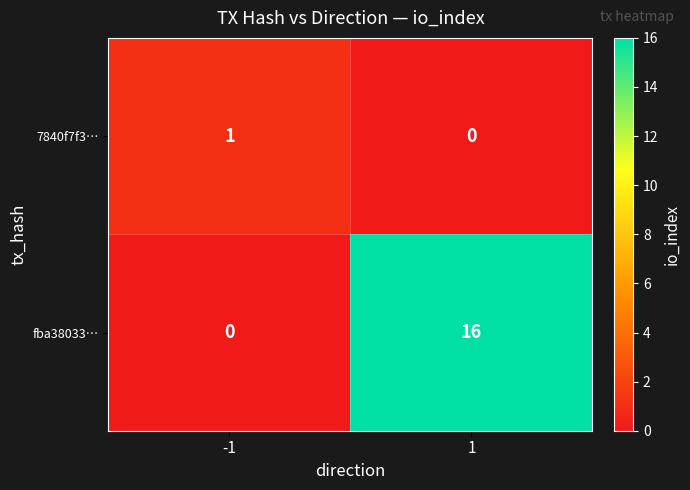

Which series changed the most between -1 and 1?

fba38033…